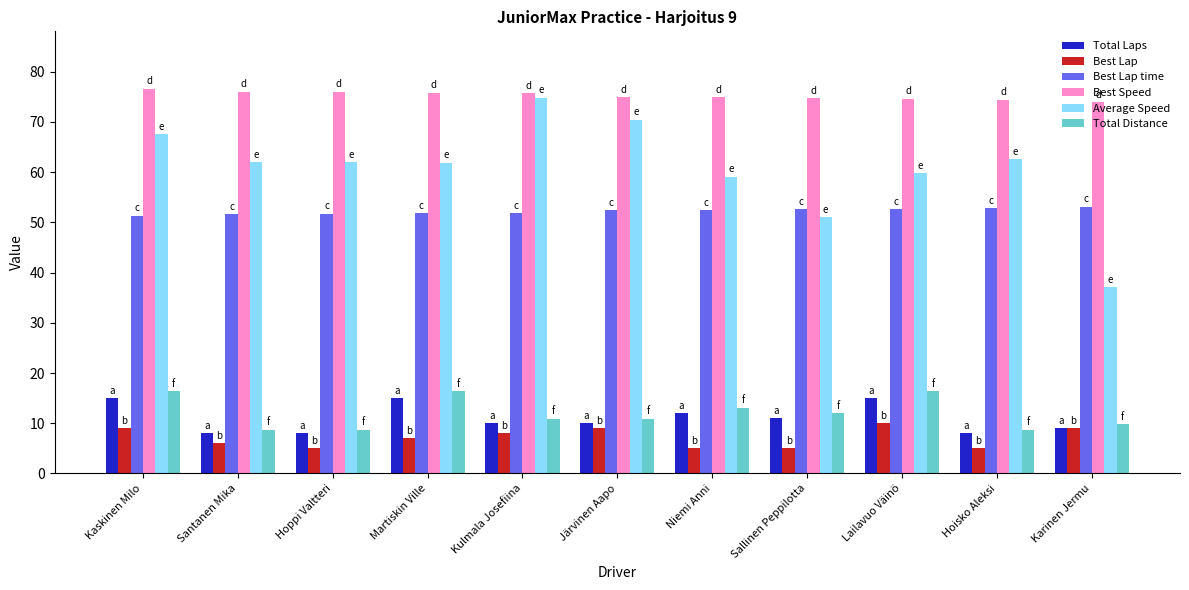

At which category is the sum across all series the highest?

Kaskinen Milo